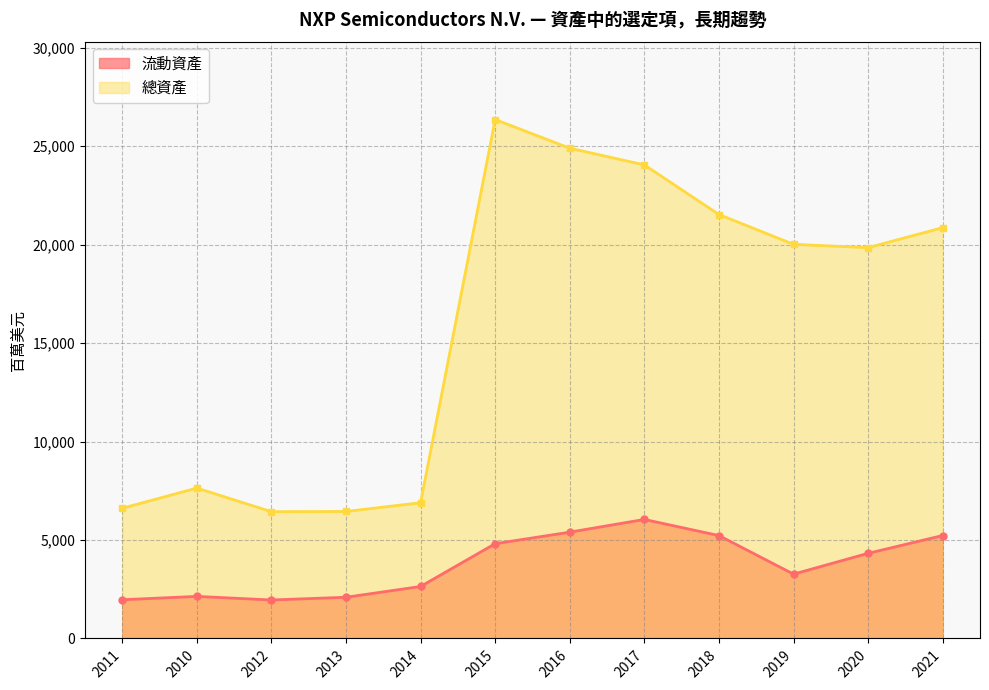

Which series changed the most between 2012 and 2020?

總資產